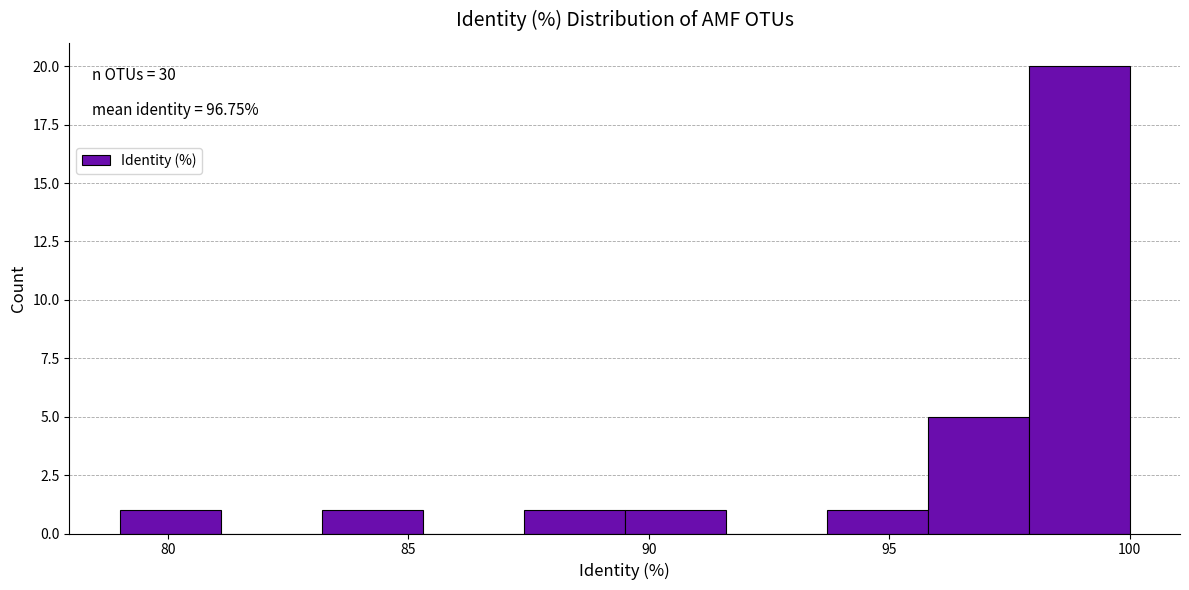

Over which range of the x-axis is the bar tallest?

97.9 to 100.0